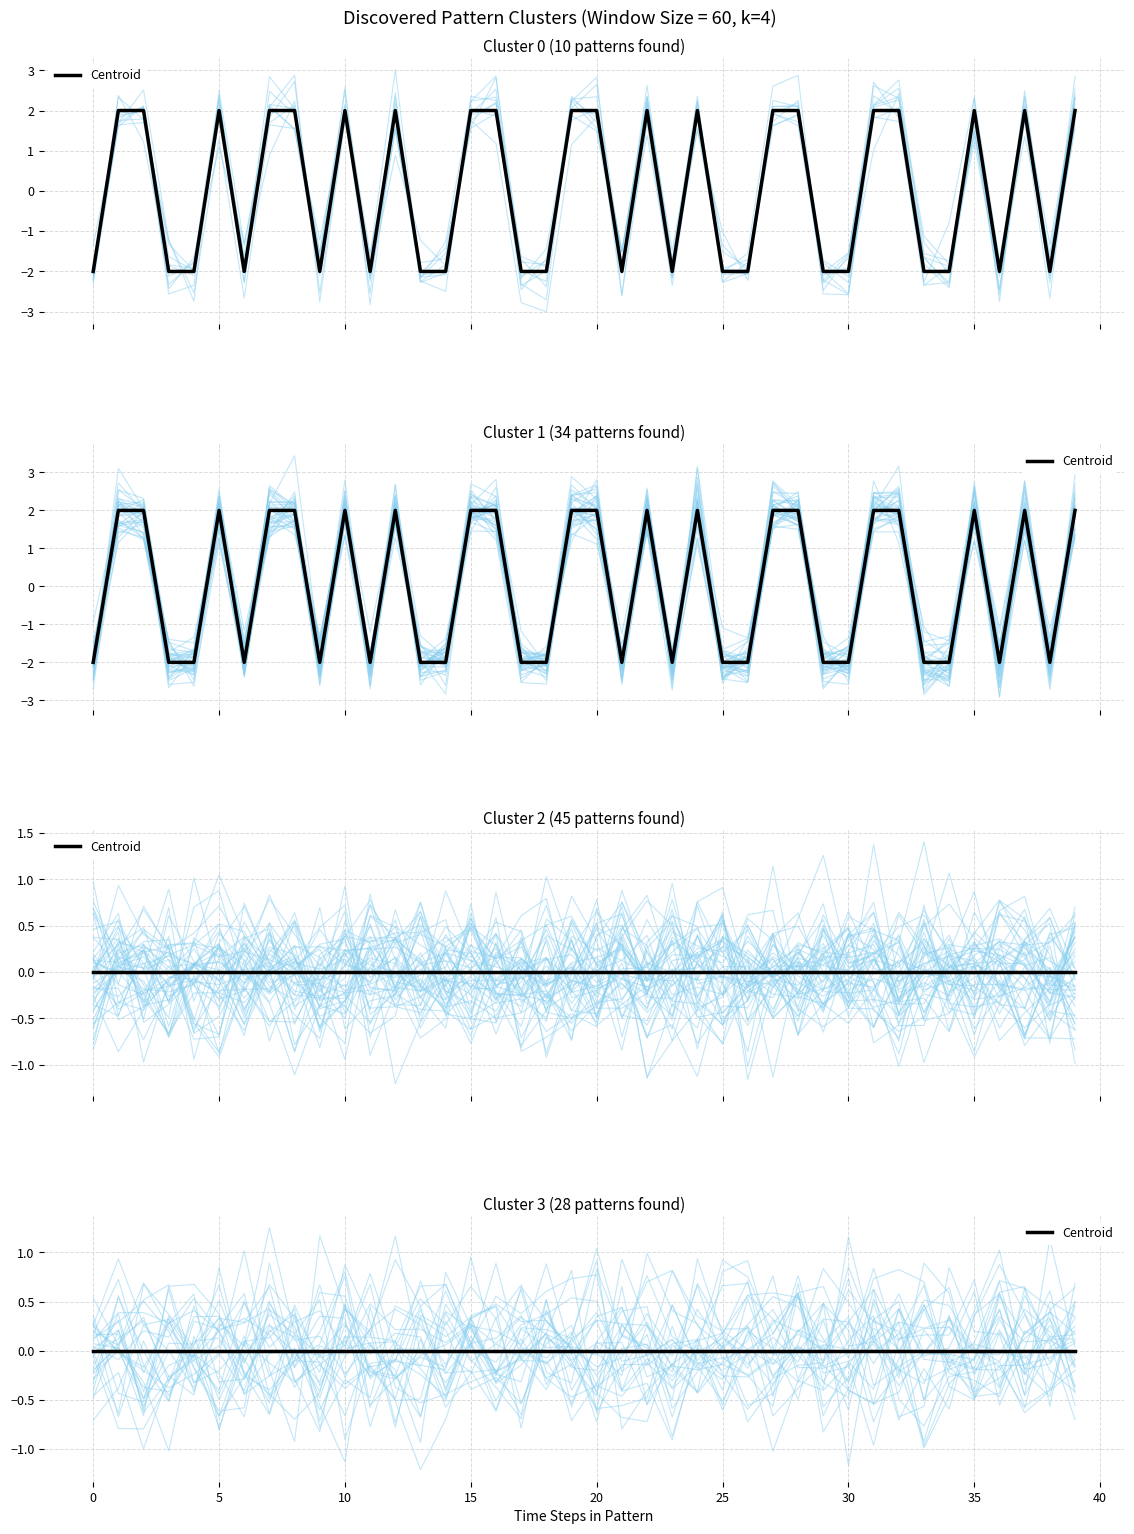

At which label does pattern_0 reach its minimum?

33